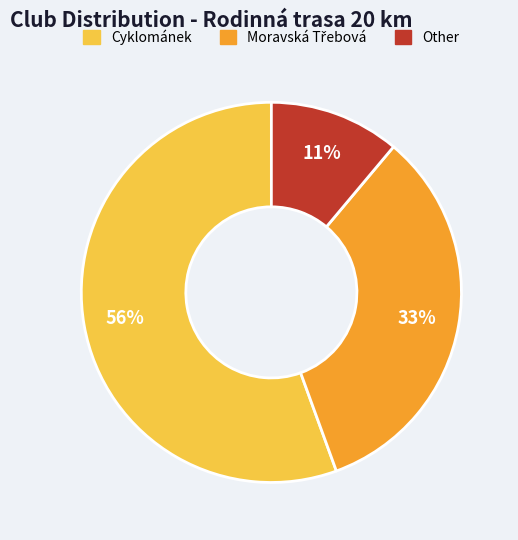

Does Cyklománek account for over 50% of the chart?

Yes